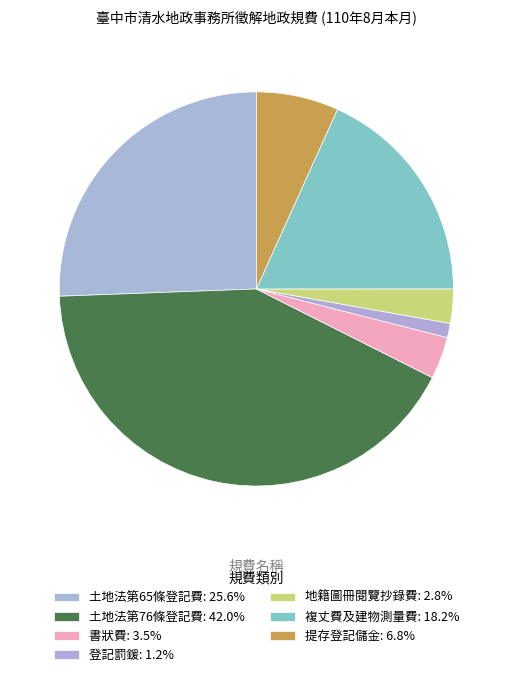

To the nearest percent, what is the difference between the 書狀費 and 登記罰鍰 slice percentages?

2%